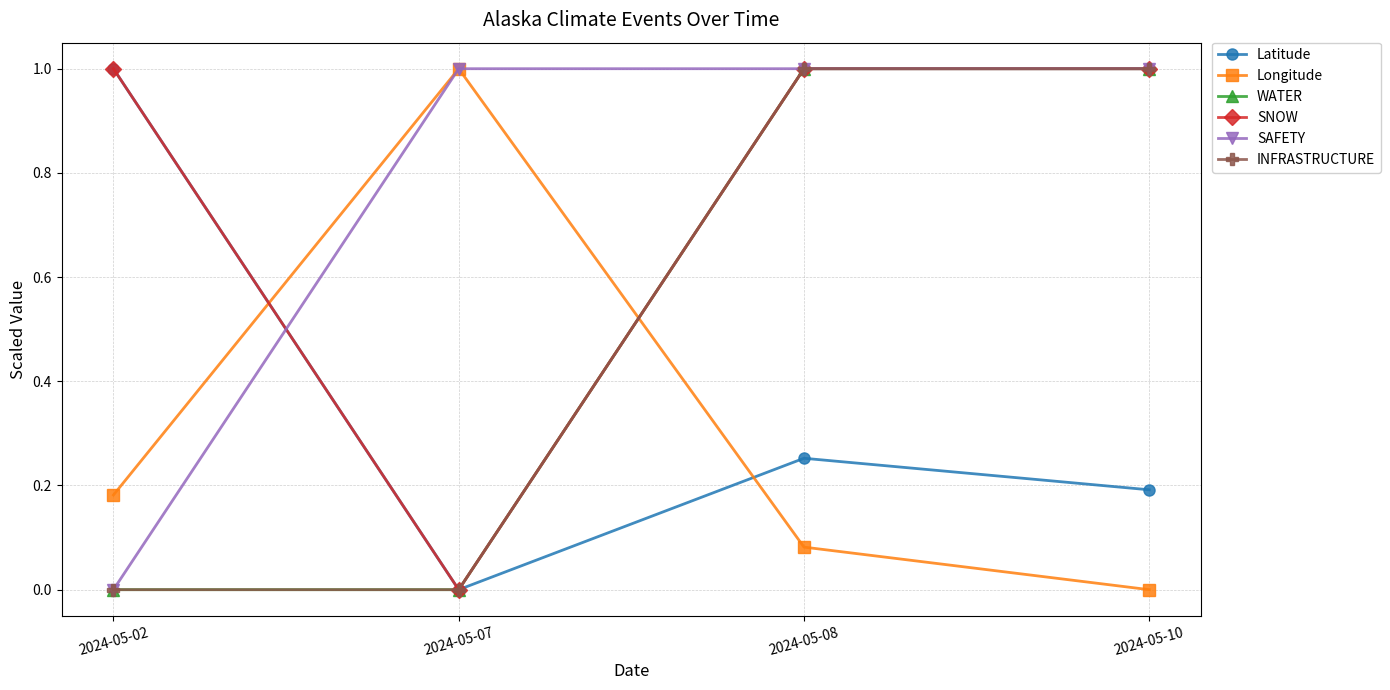

How many interior local valleys does the Latitude series have?

1